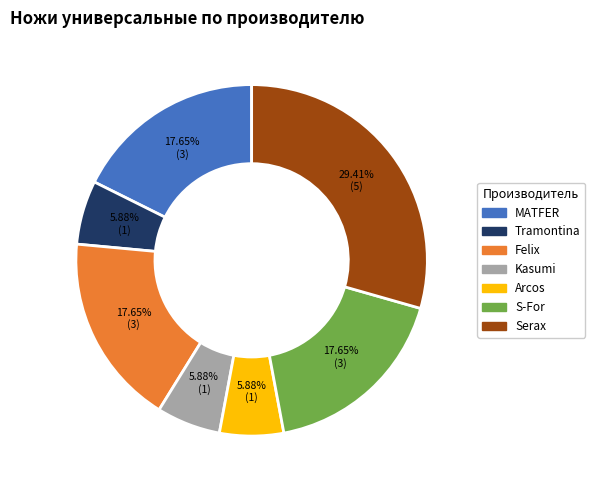

Is the sum of Tramontina and MATFER greater than half?

No